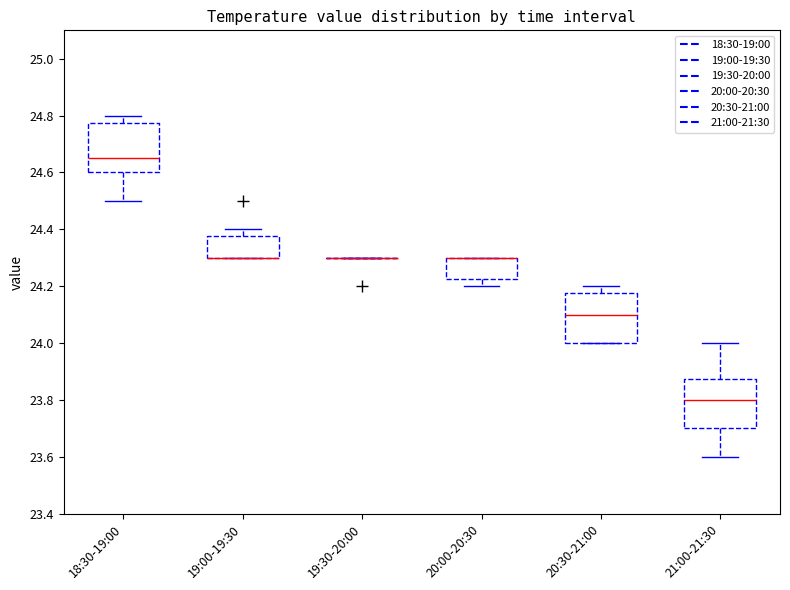

Reading left to right, read every box against the y-axis: the position of its median line, the range the box covers, and the ends of its whiskers. The values are not printed on the chart, so give them approximately, as read against the axis.

18:30-19:00: median 24.66, box 24.60 to 24.78, whiskers 24.50 to 24.80
19:00-19:30: median 24.30 (drawn on the box's lower edge), box 24.30 to 24.38, whiskers 24.30 to 24.40
19:30-20:00: box collapsed to a line at 24.30, whiskers 24.30 to 24.30
20:00-20:30: median 24.30 (drawn on the box's upper edge), box 24.22 to 24.30, whiskers 24.20 to 24.30
20:30-21:00: median 24.10, box 24.00 to 24.18, whiskers 24.00 to 24.20
21:00-21:30: median 23.80, box 23.70 to 23.88, whiskers 23.60 to 24.00